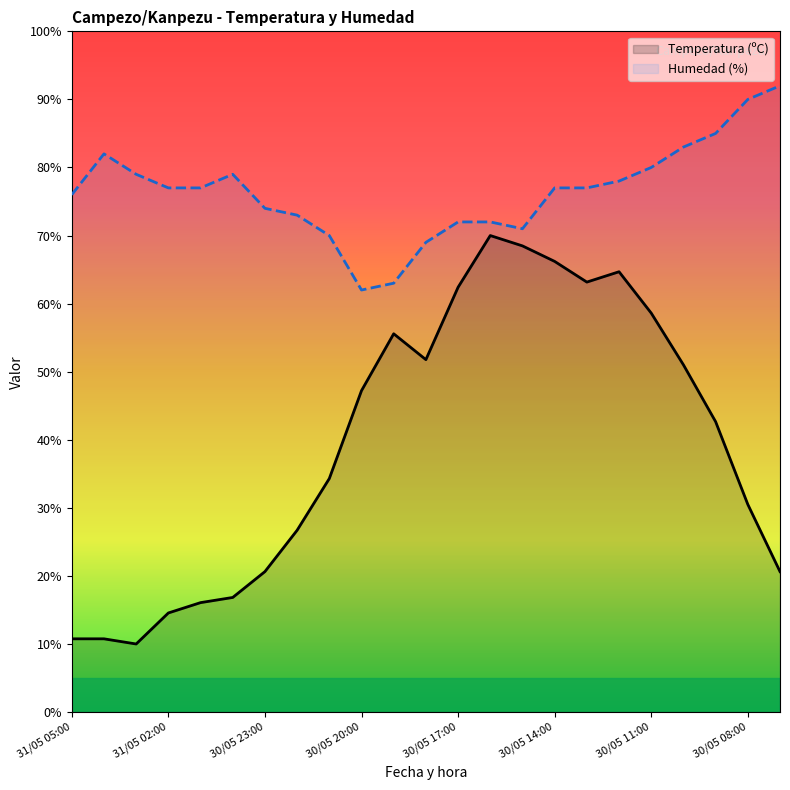

What is the average value of the Temperatura (ºC) series?

39.7